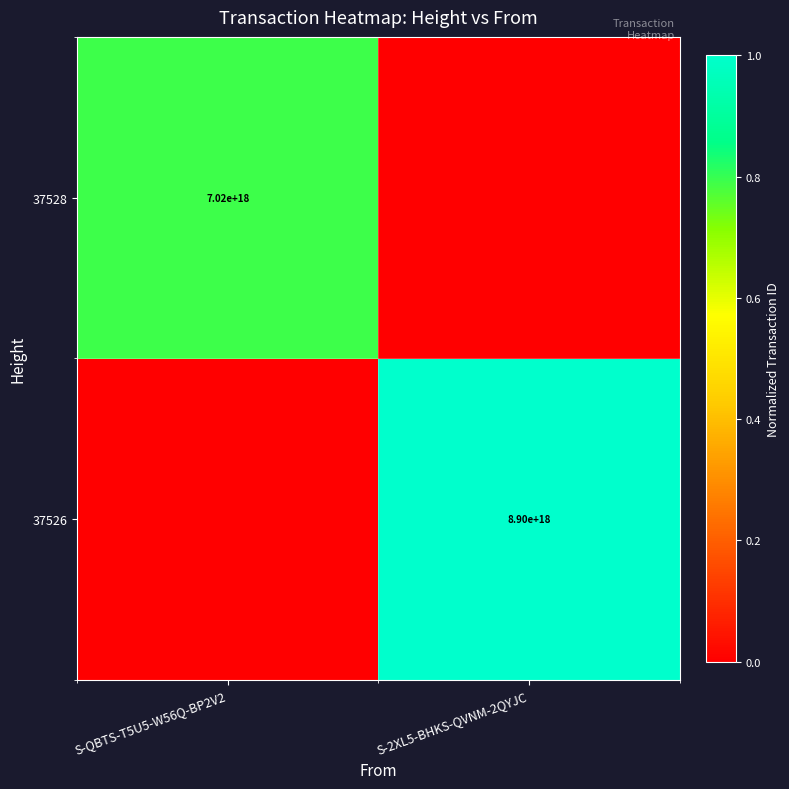

Is the value of 37528 at S-QBTS-T5U5-W56Q-BP2V2 greater than the value of 37526 at S-2XL5-BHKS-QVNM-2QYJC?

No